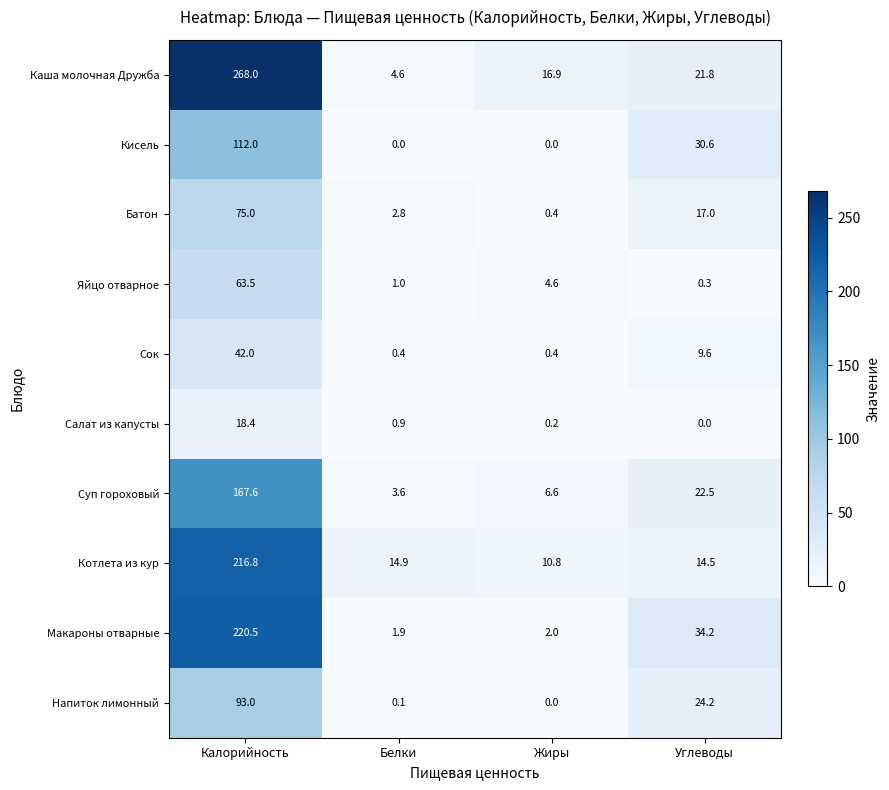

At which label does Салат из капусты reach its peak?

Калорийность